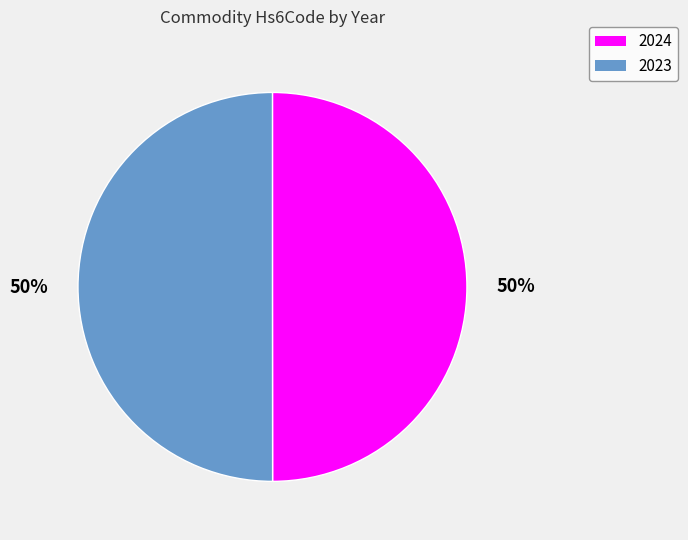

To the nearest percent, what percentage of the pie is 2024?

50%